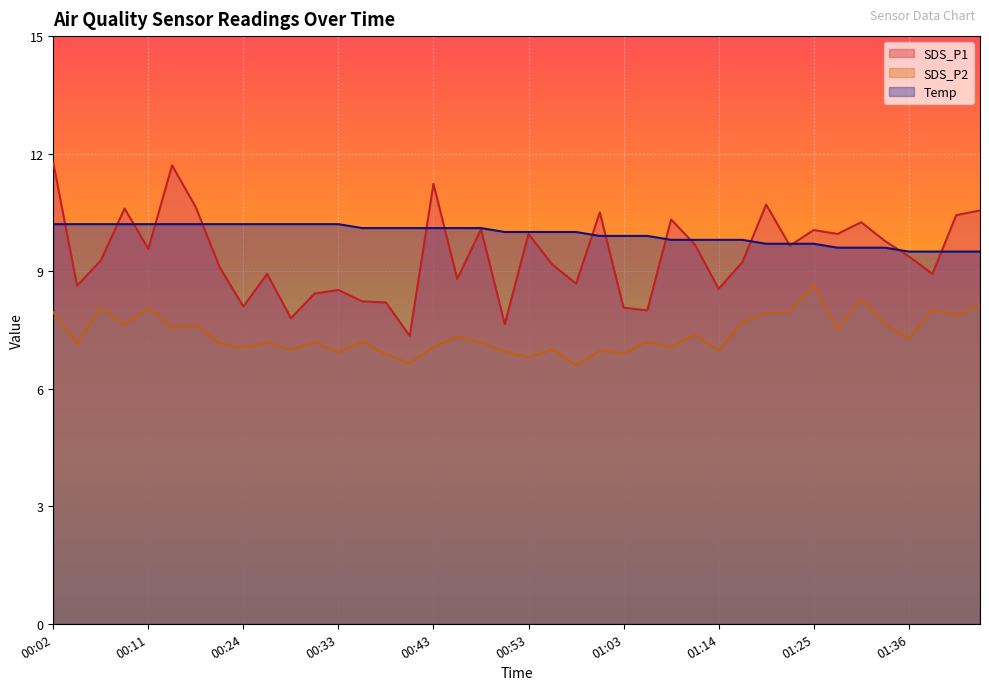

At how many categories does at least one series exceed 9?

40